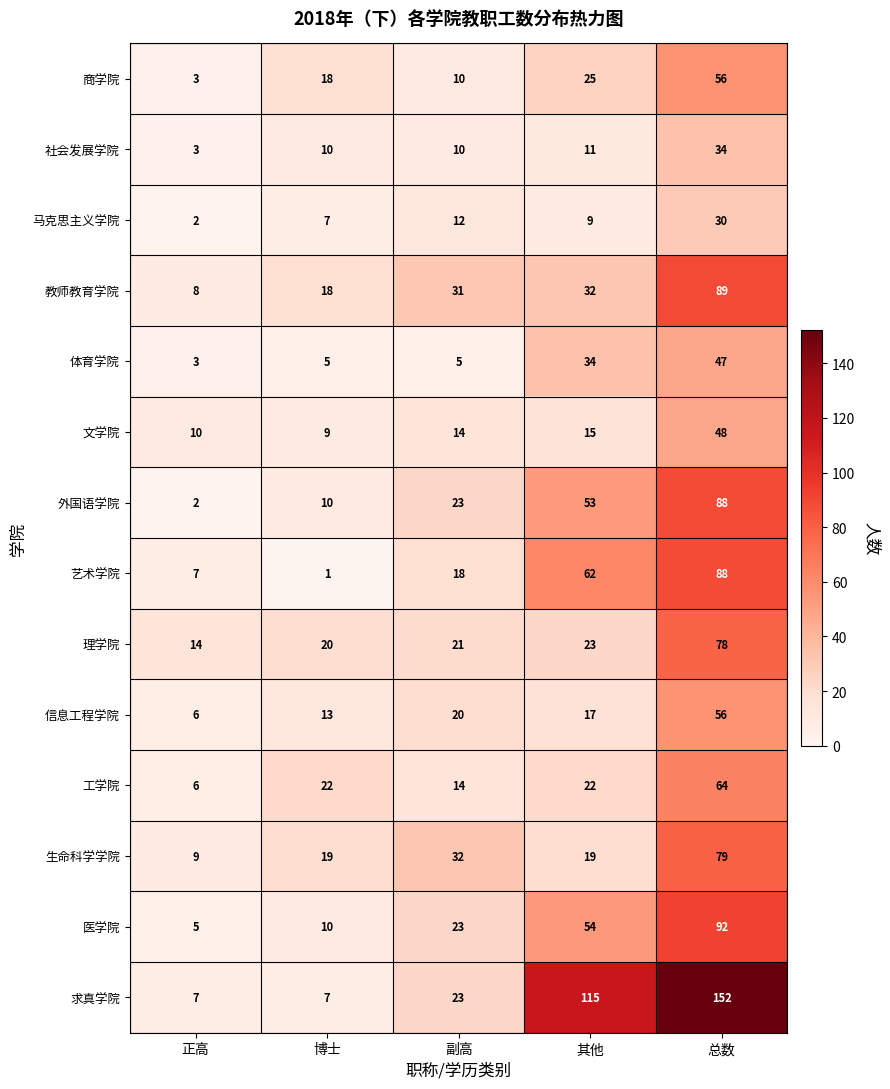

What is the difference between the 信息工程学院 values at 副高 and 其他?

3